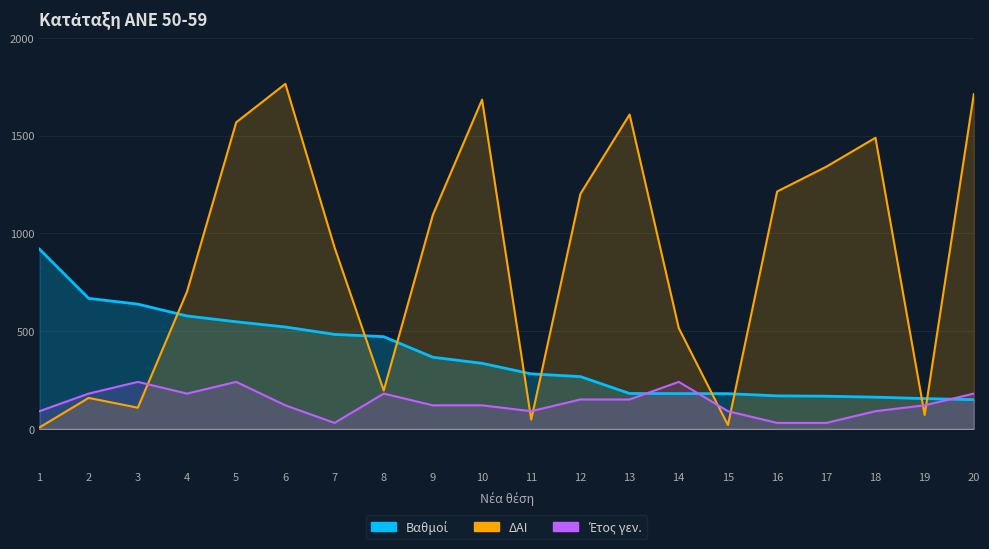

What is the value of the Βαθμοί point at the 18th from the left?

161.8